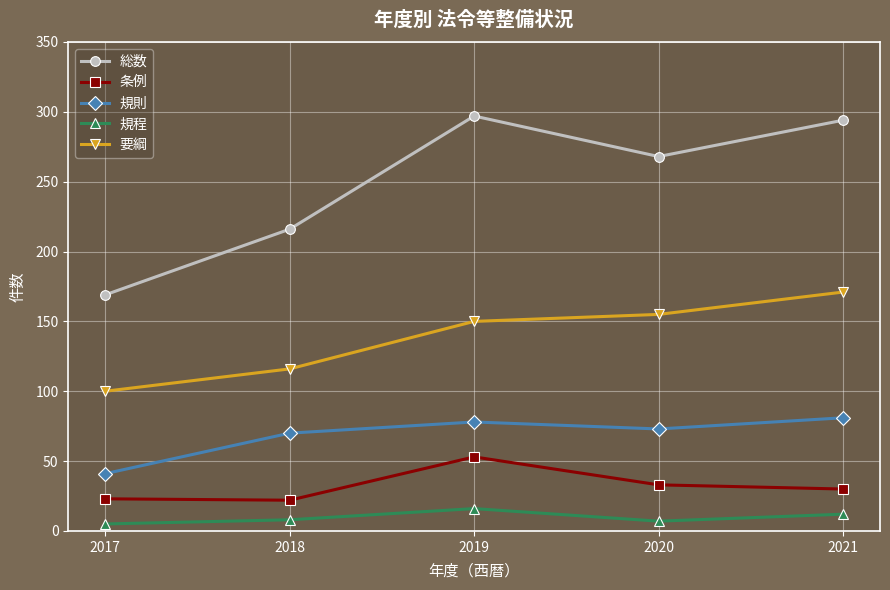

How many categories are shown in the chart?

5